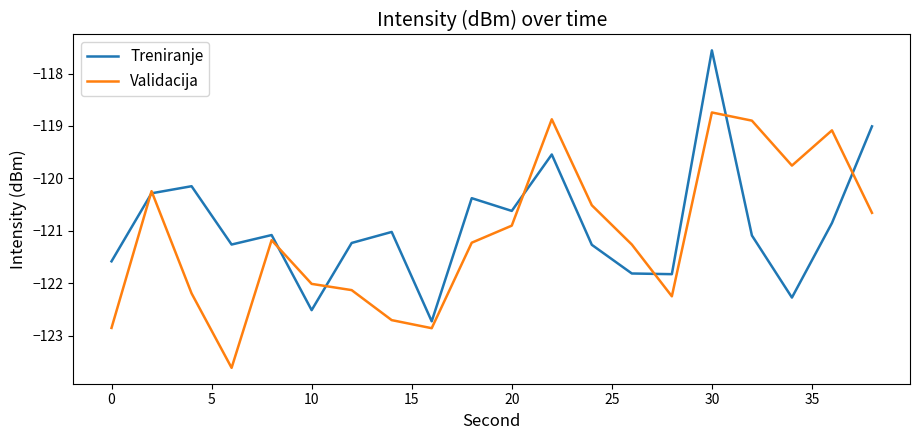

List the series in order of their peak value, lowest first.

Validacija, Treniranje